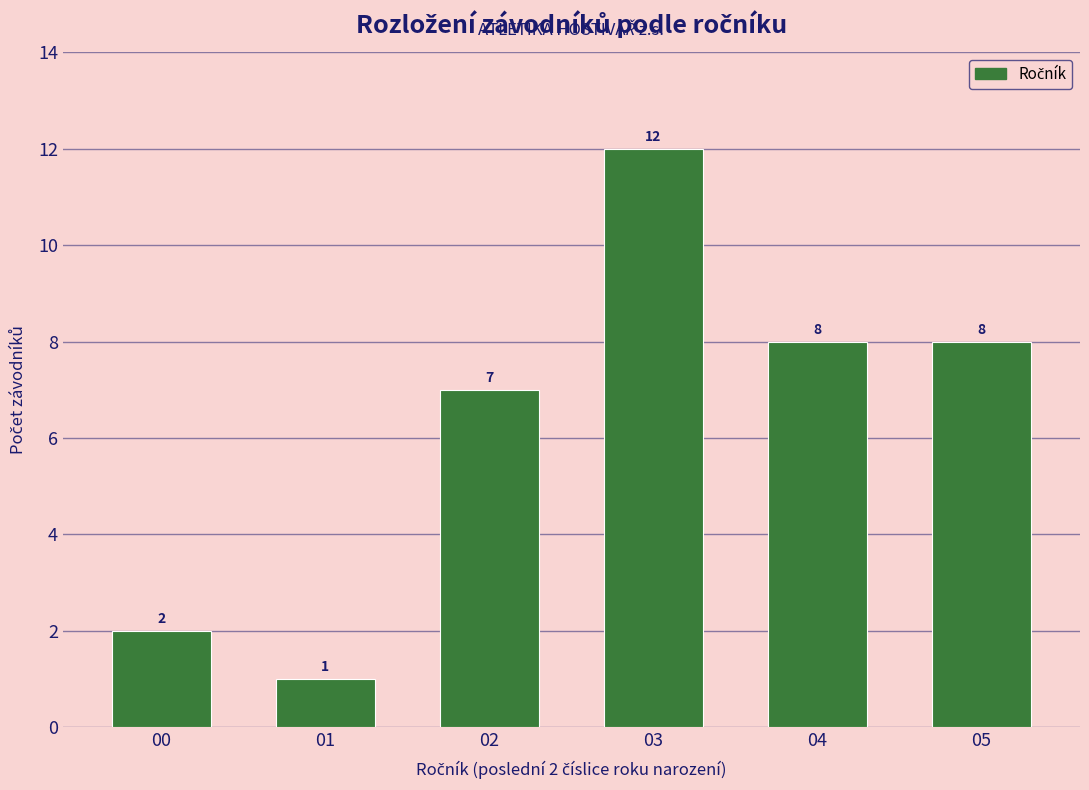

Reading right to left, transcribe all the data shown in this chart.

05=8	04=8	03=12	02=7	01=1	00=2